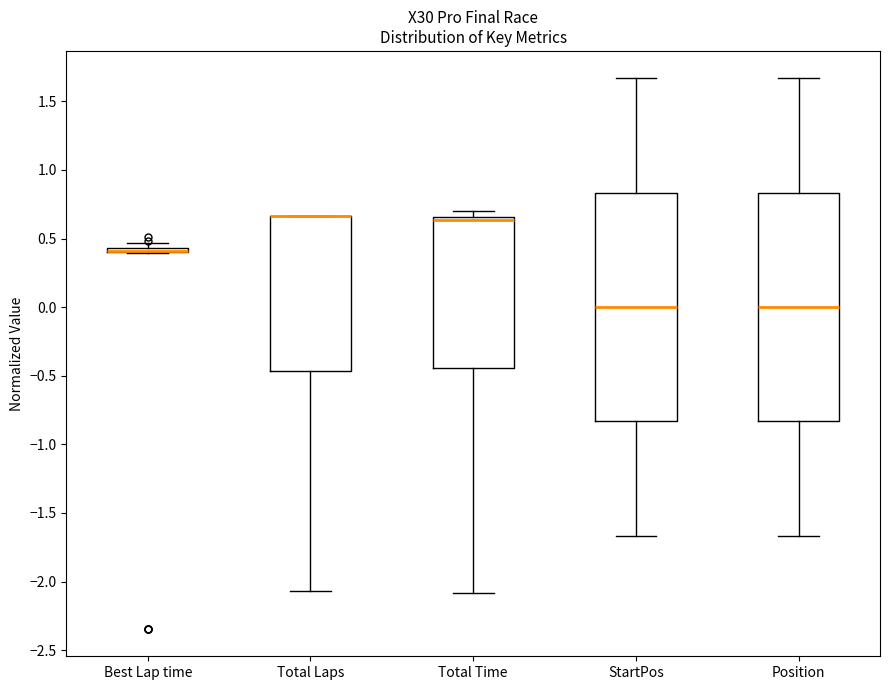

Where does the median line of the box for Position sit on the y-axis? The values are not printed on the chart, so give them approximately, as read against the axis.

0.00